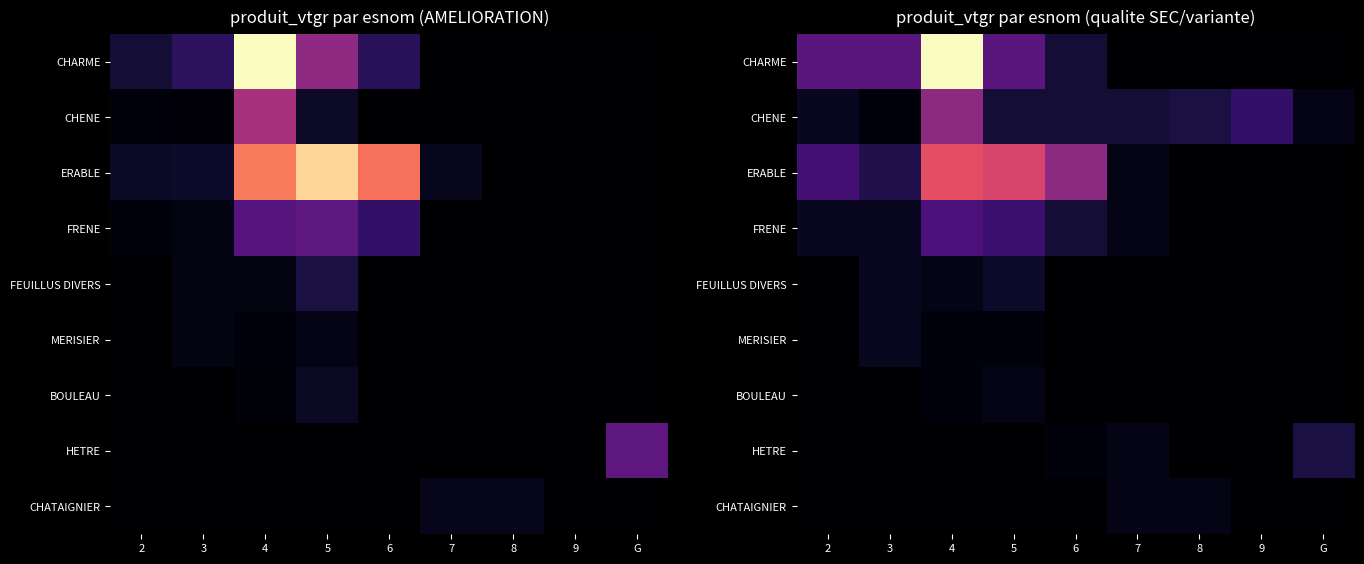

Which has a higher value, 5 or 8?

5